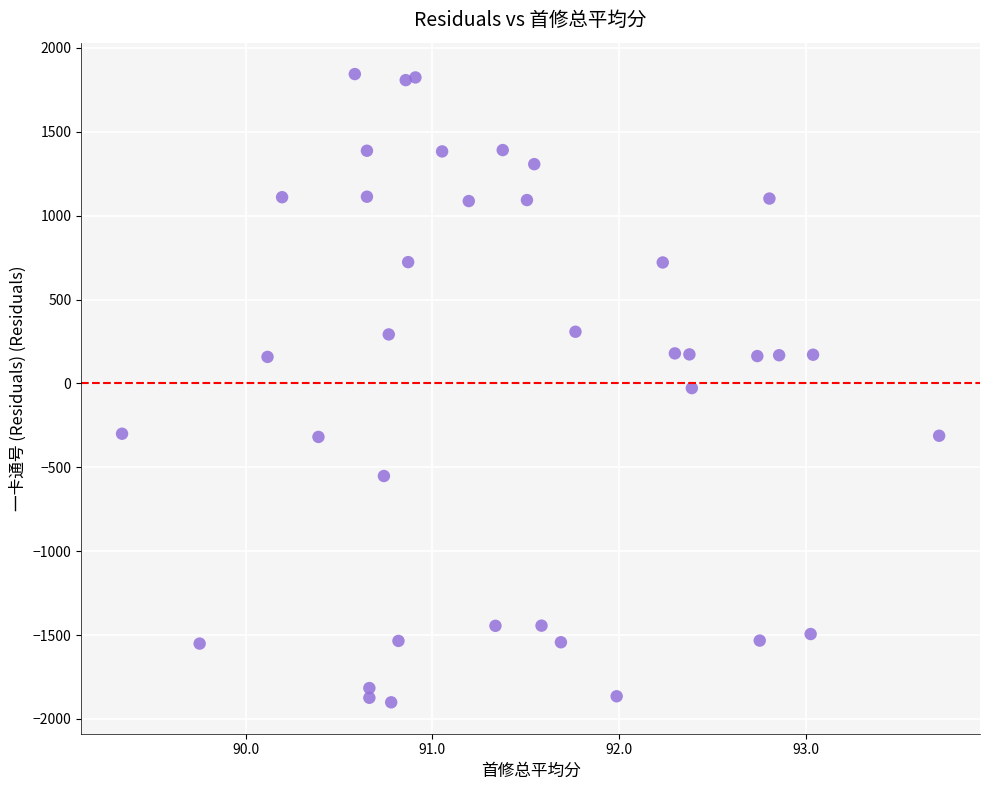

What is the range of X values (max minus min)?

4.4